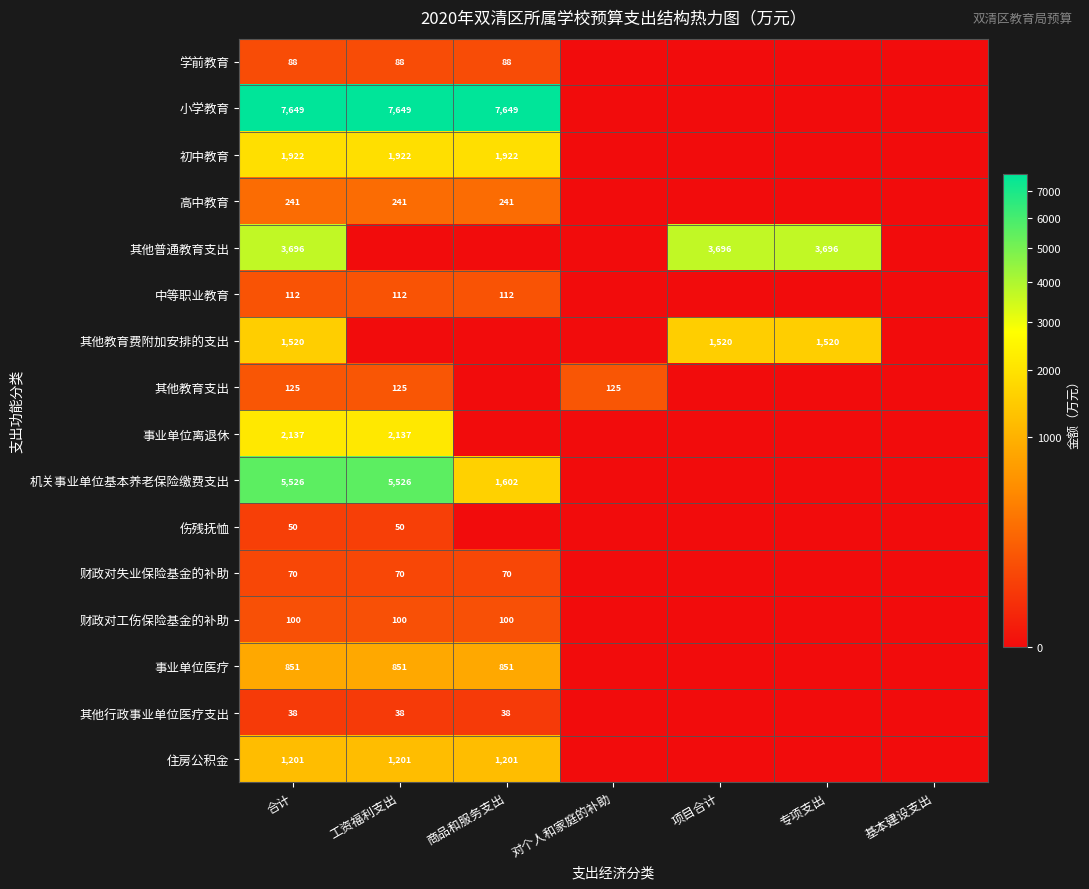

True or false: 其他普通教育支出 has a value of 3696 at 合计.

True